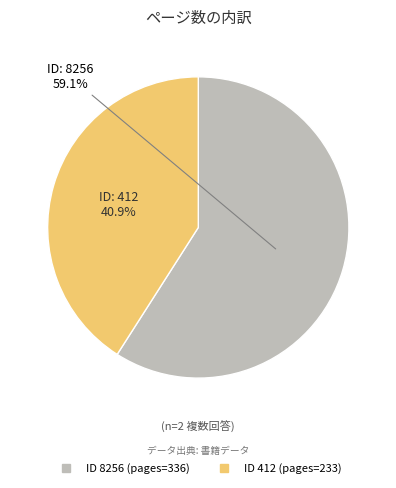

To the nearest percent, what is the average slice percentage?

50%